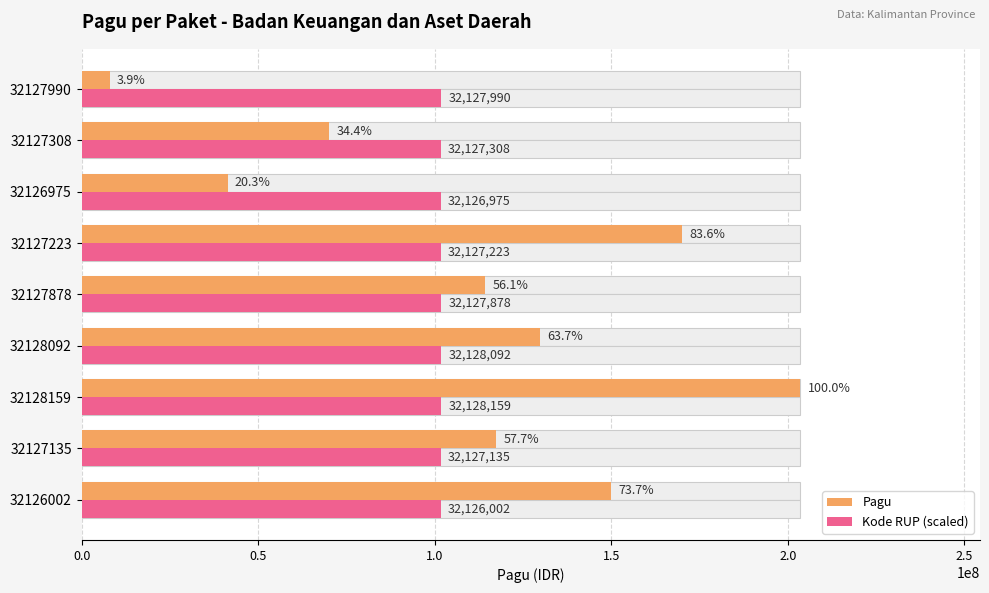

What is the difference between the Kode RUP (scaled) values at 32127878 and 32126002?

5943.0